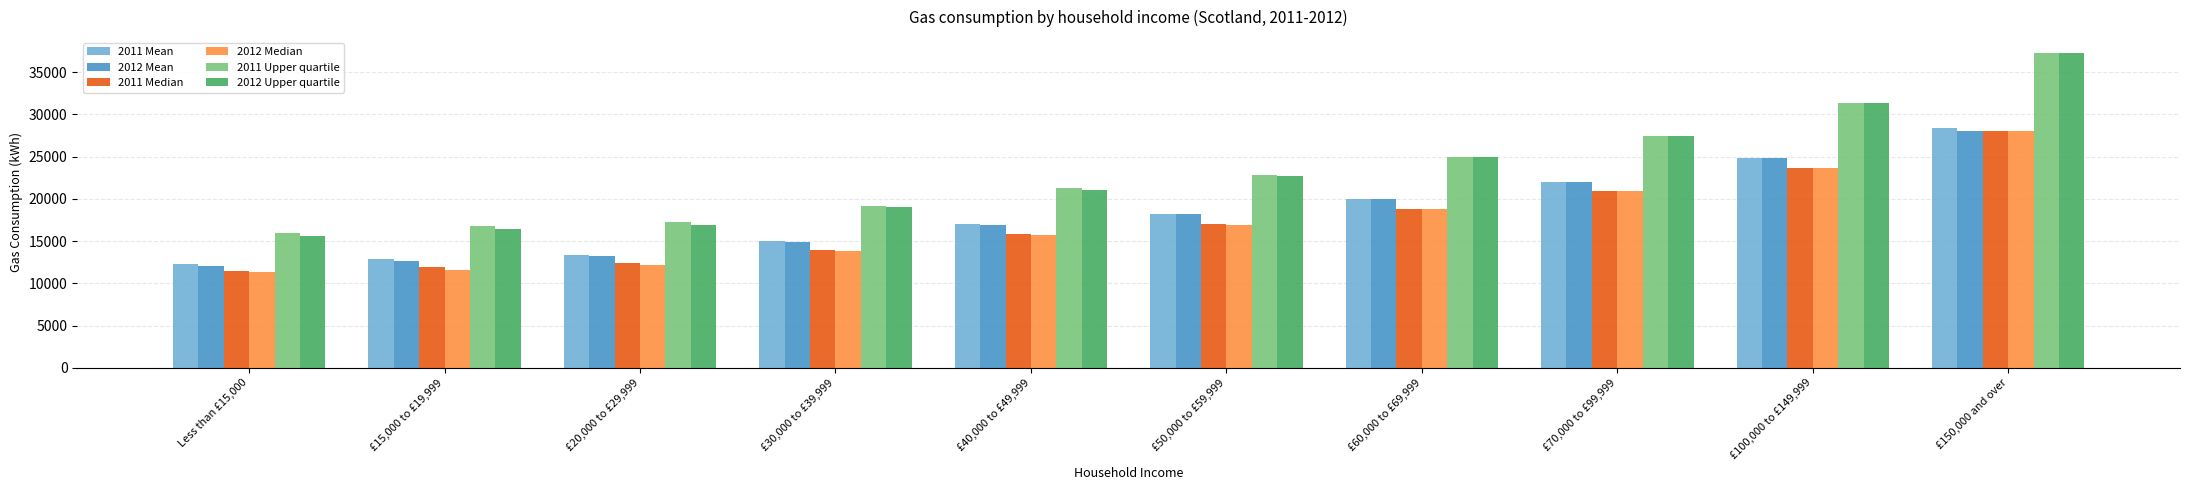

Reading right to left, what are all the values shown in this chart?

2011 Mean: £150,000 and over=28400	£100,000 to £149,999=24800	£70,000 to £99,999=22000	£60,000 to £69,999=20000	£50,000 to £59,999=18200	£40,000 to £49,999=17000	£30,000 to £39,999=15000	£20,000 to £29,999=13400	£15,000 to £19,999=12900	Less than £15,000=12300
2012 Mean: £150,000 and over=28000	£100,000 to £149,999=24800	£70,000 to £99,999=22000	£60,000 to £69,999=20000	£50,000 to £59,999=18200	£40,000 to £49,999=16900	£30,000 to £39,999=14900	£20,000 to £29,999=13200	£15,000 to £19,999=12600	Less than £15,000=12100
2011 Median: £150,000 and over=28000	£100,000 to £149,999=23700	£70,000 to £99,999=20900	£60,000 to £69,999=18800	£50,000 to £59,999=17000	£40,000 to £49,999=15800	£30,000 to £39,999=14000	£20,000 to £29,999=12400	£15,000 to £19,999=11900	Less than £15,000=11500
2012 Median: £150,000 and over=28000	£100,000 to £149,999=23700	£70,000 to £99,999=20900	£60,000 to £69,999=18800	£50,000 to £59,999=16900	£40,000 to £49,999=15700	£30,000 to £39,999=13800	£20,000 to £29,999=12200	£15,000 to £19,999=11600	Less than £15,000=11300
2011 Upper quartile: £150,000 and over=37300	£100,000 to £149,999=31400	£70,000 to £99,999=27500	£60,000 to £69,999=25000	£50,000 to £59,999=22800	£40,000 to £49,999=21300	£30,000 to £39,999=19200	£20,000 to £29,999=17300	£15,000 to £19,999=16800	Less than £15,000=16000
2012 Upper quartile: £150,000 and over=37300	£100,000 to £149,999=31400	£70,000 to £99,999=27500	£60,000 to £69,999=25000	£50,000 to £59,999=22700	£40,000 to £49,999=21100	£30,000 to £39,999=19000	£20,000 to £29,999=16900	£15,000 to £19,999=16400	Less than £15,000=15600